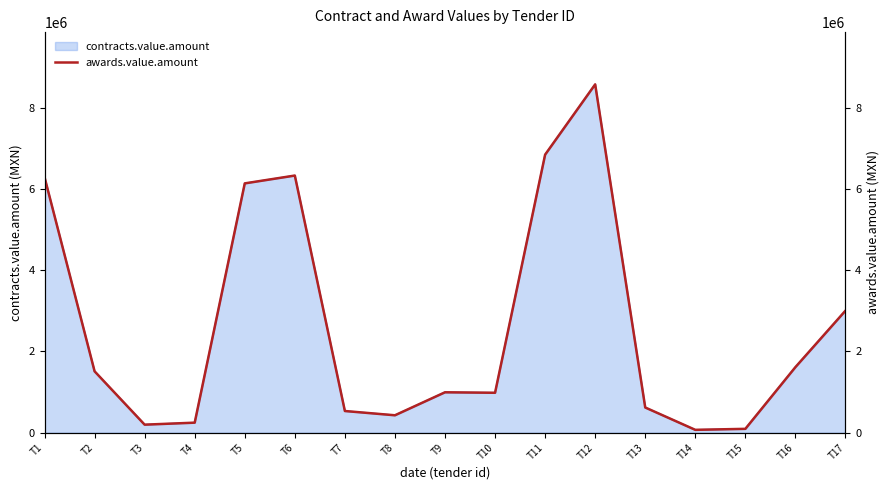

The value at T8 is 429406.7. True or false?

True